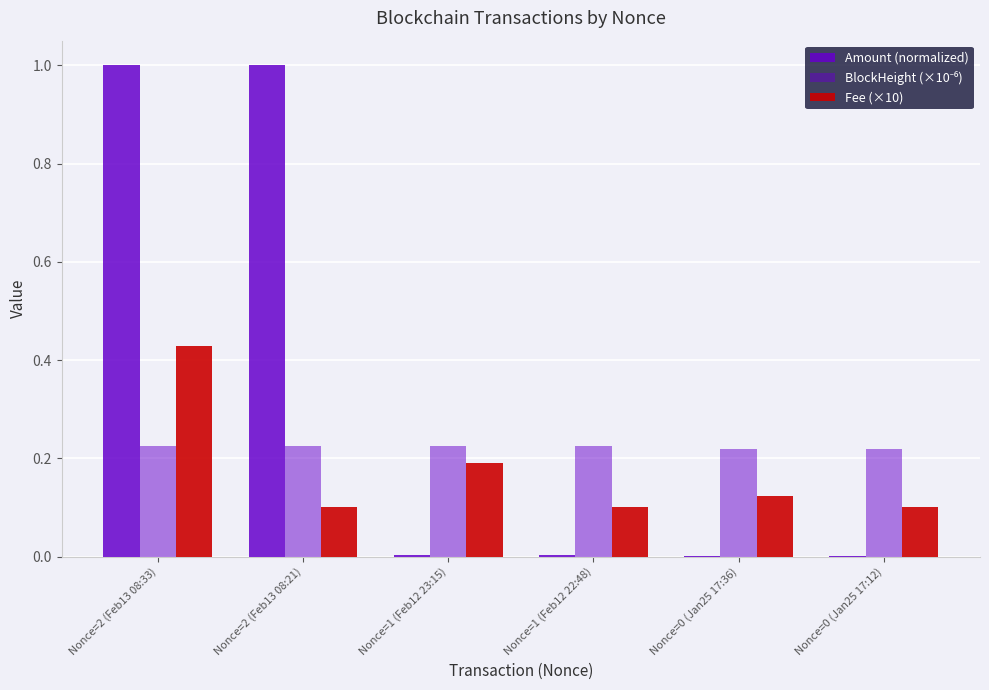

Between Nonce=2 (Feb13 08:33) and Nonce=1 (Feb12 23:15), which series saw the biggest shift?

Amount (normalized)